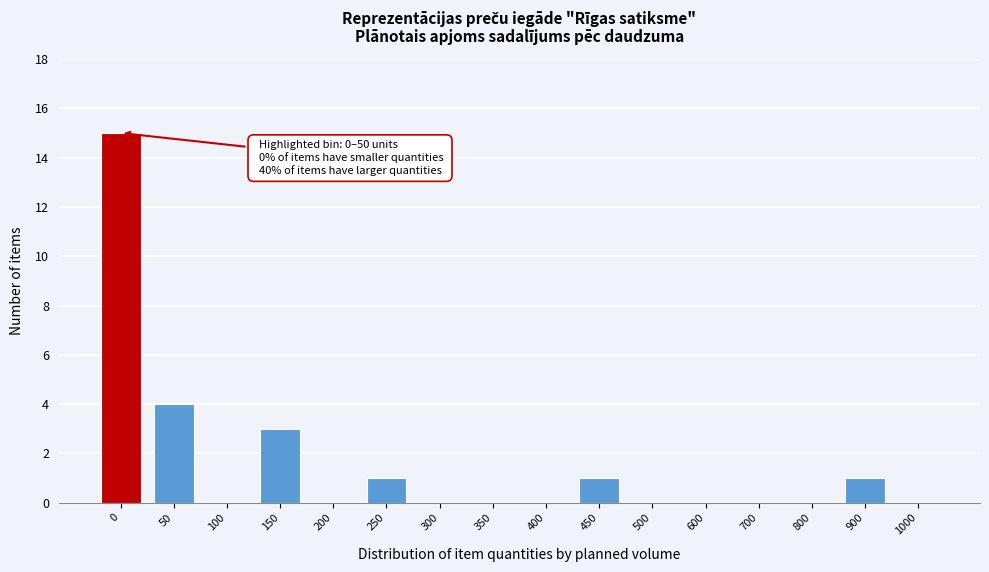

Reading right to left, list all the values displayed in this chart.

1000=0	900=1	800=0	700=0	600=0	500=0	450=1	400=0	350=0	300=0	250=1	200=0	150=3	100=0	50=4	0=15